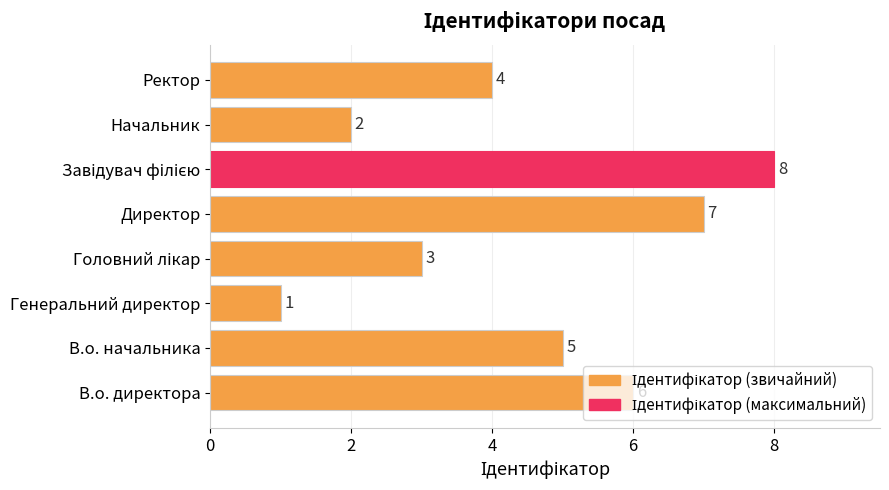

What is the difference between the maximum and minimum values?

7